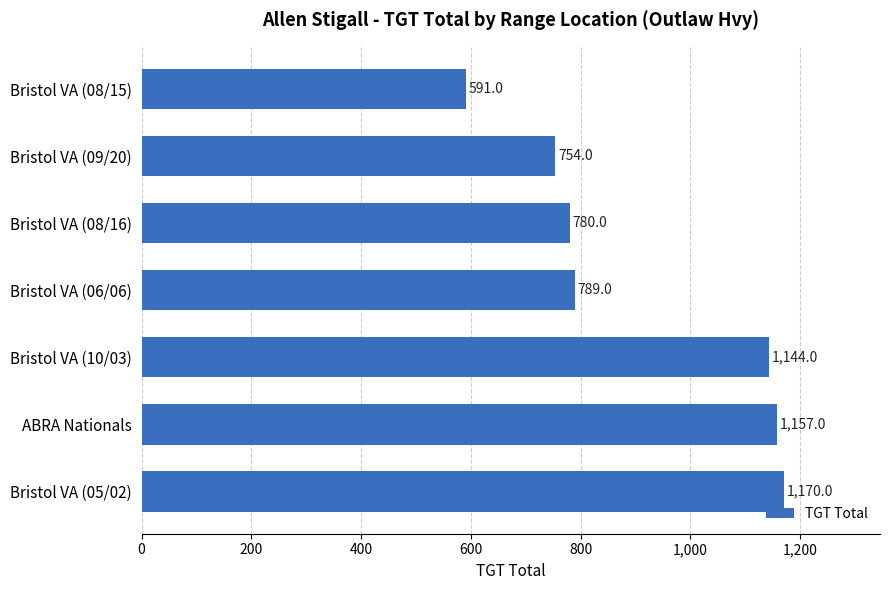

Reading bottom to top, list all the values displayed in this chart.

Bristol VA (05/02)=1170.0	ABRA Nationals=1157.0	Bristol VA (10/03)=1144.0	Bristol VA (06/06)=789.0	Bristol VA (08/16)=780.0	Bristol VA (09/20)=754.0	Bristol VA (08/15)=591.0